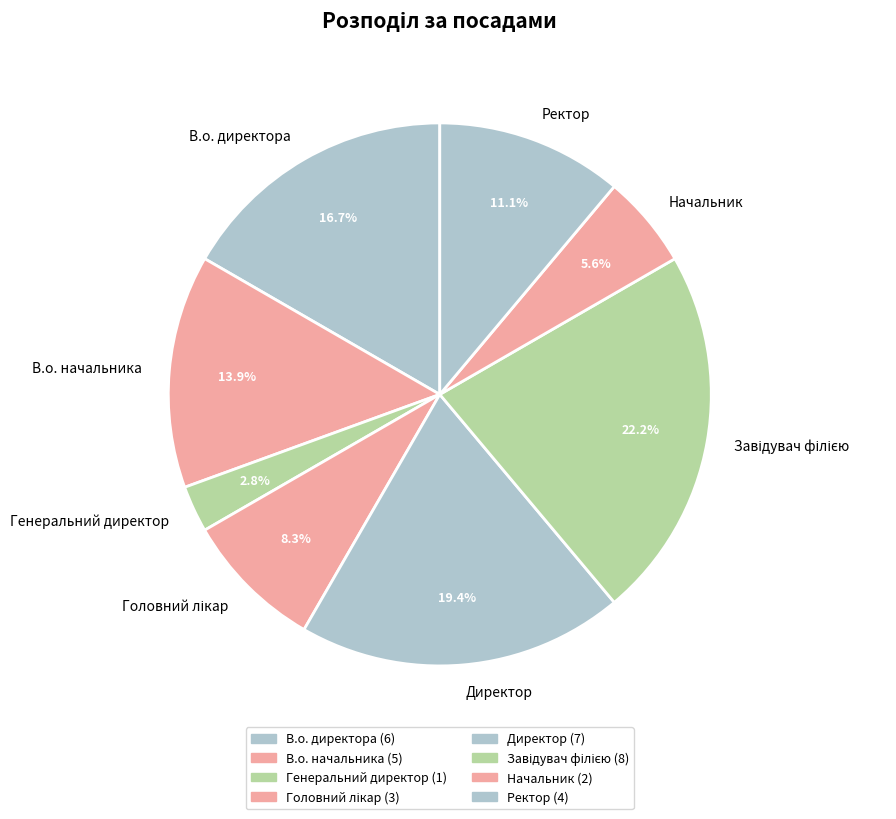

Is there any slice that represents more than half of the pie?

No